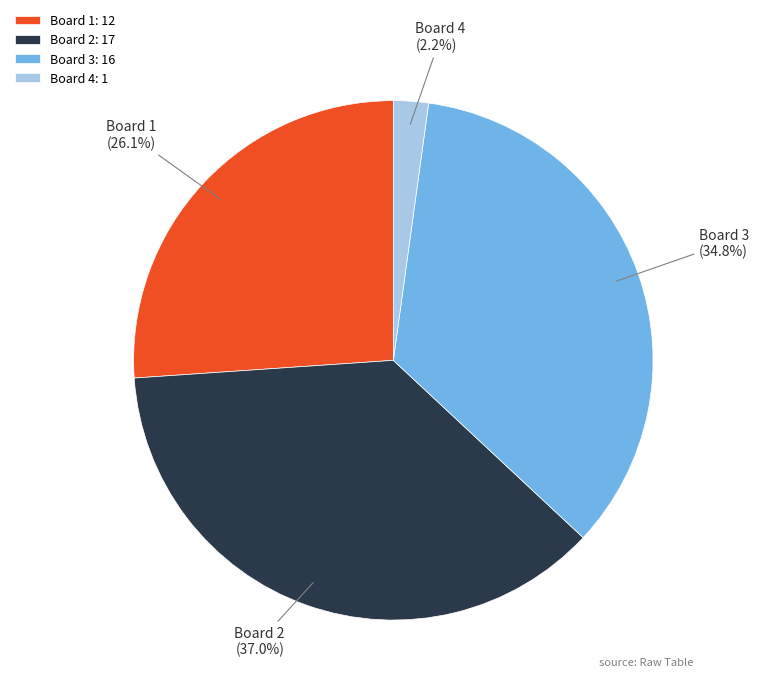

True or false: Board 2 accounts for 37% of the total.

True